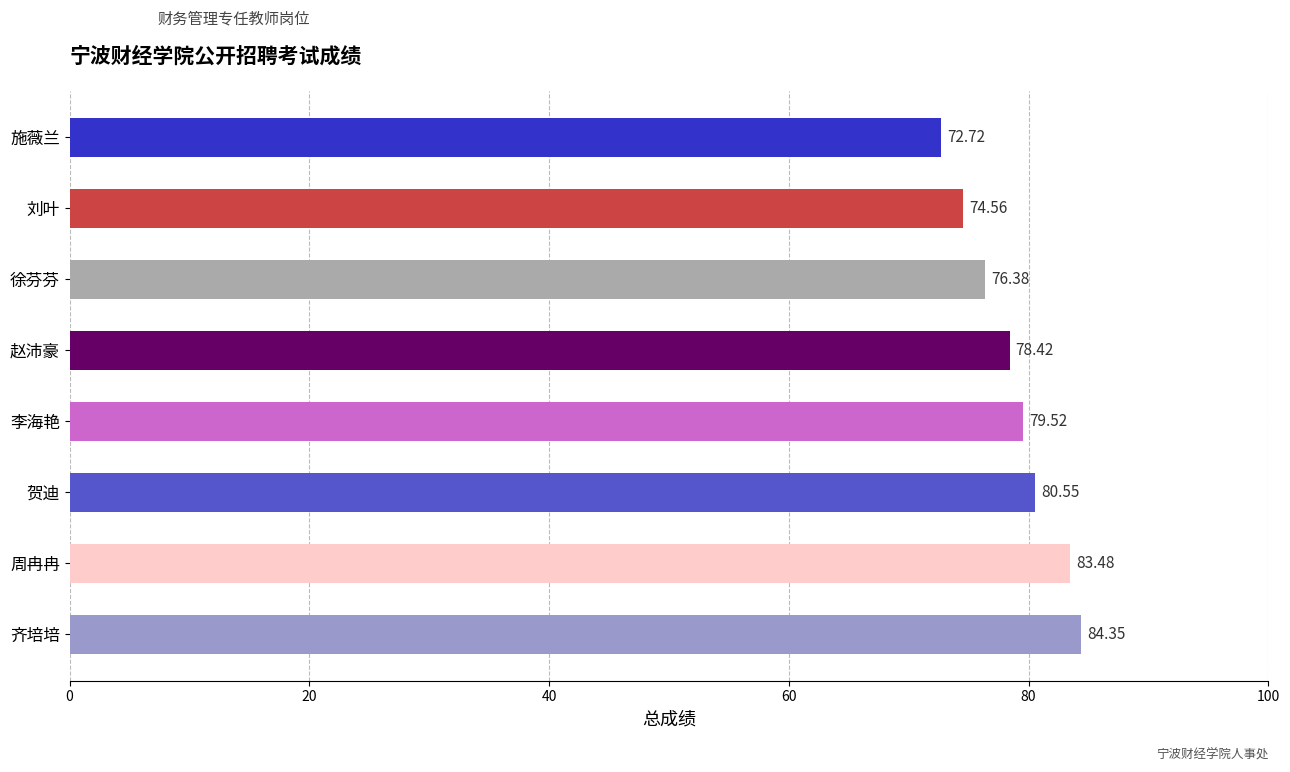

Rank the categories by value from highest to lowest.

齐培培, 周冉冉, 贺迪, 李海艳, 赵沛豪, 徐芬芬, 刘叶, 施薇兰